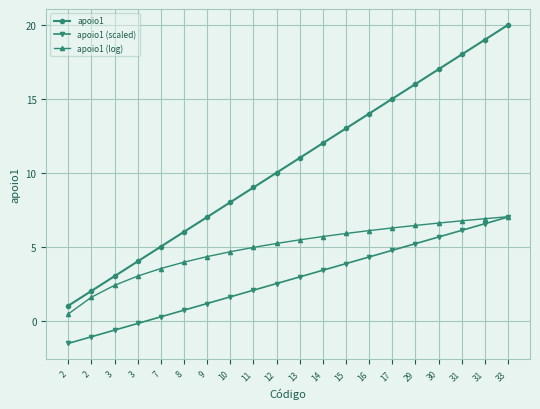

What are all the series names shown in the legend?

apoio1, apoio1 (scaled), apoio1 (log)